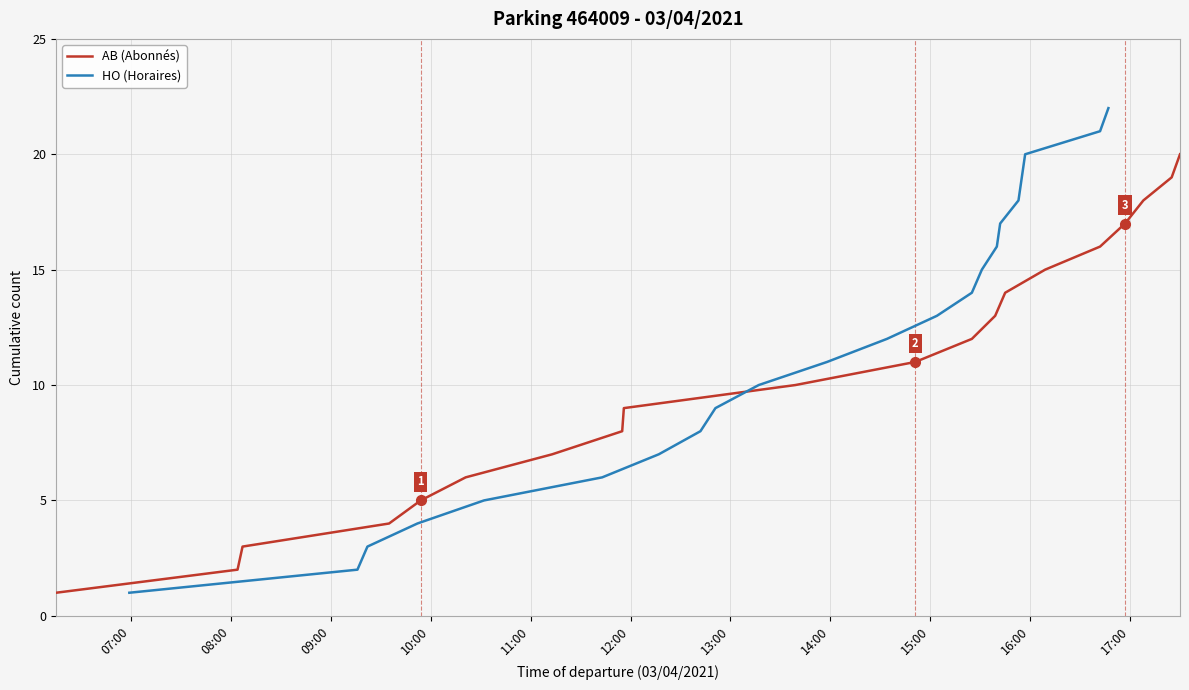

Is it true that HO equals 24 at 11:56?

False